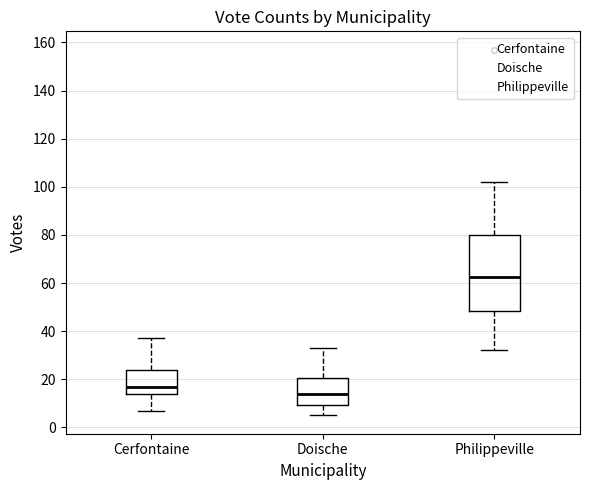

Which box is the tallest, from its lower edge to its upper edge?

Philippeville